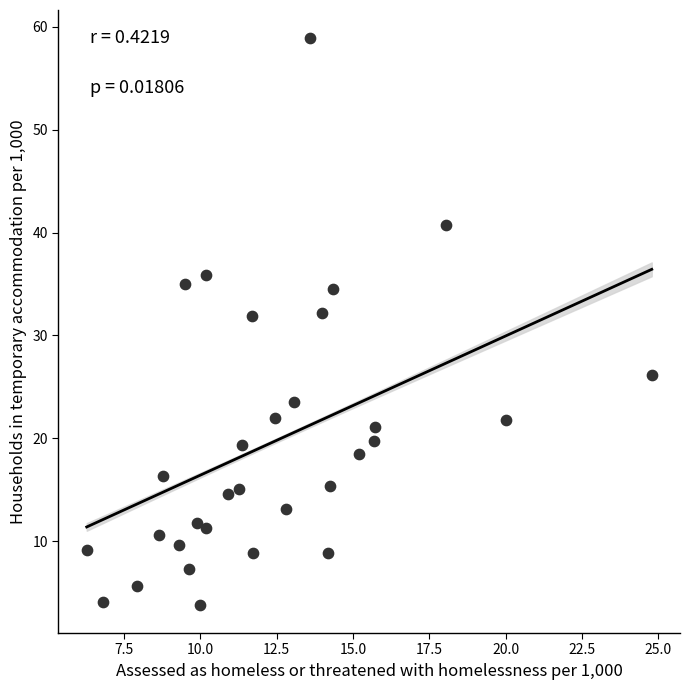

What is the range of Y values (max minus min)?

55.0